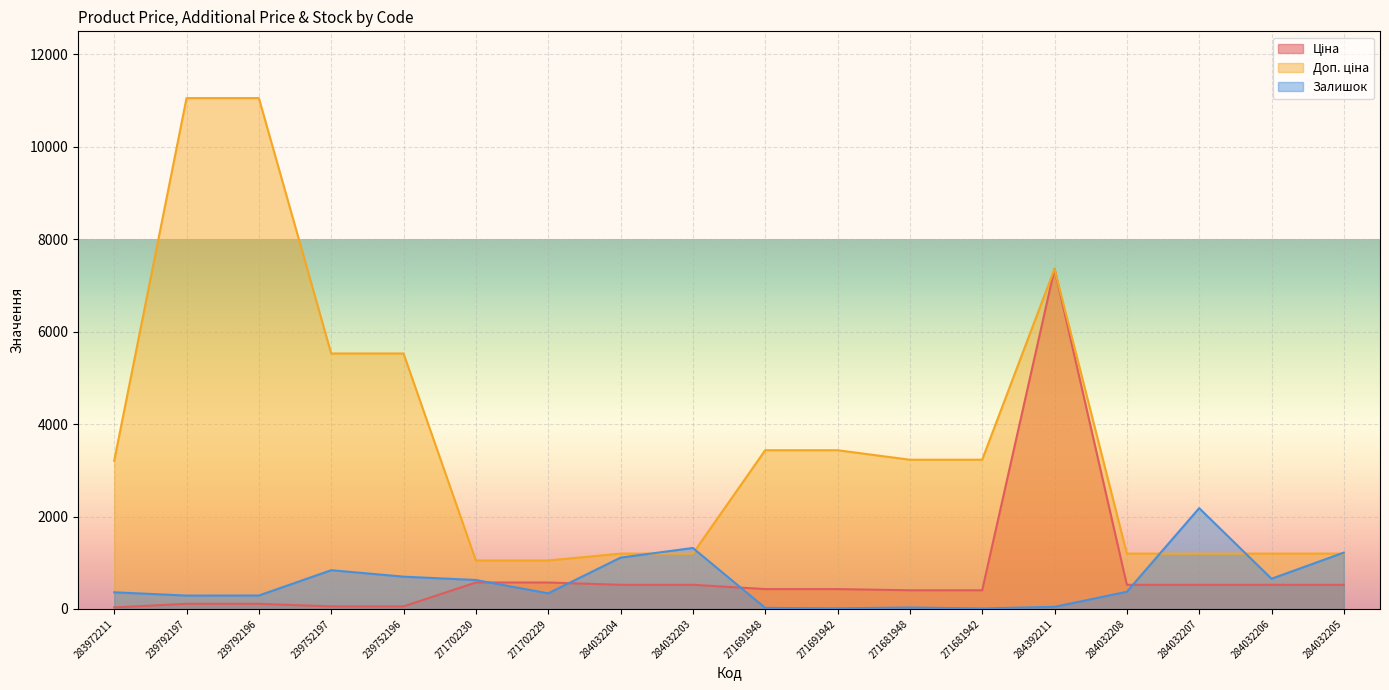

What is the approximate value of Доп. ціна at 271702229?

1048.0